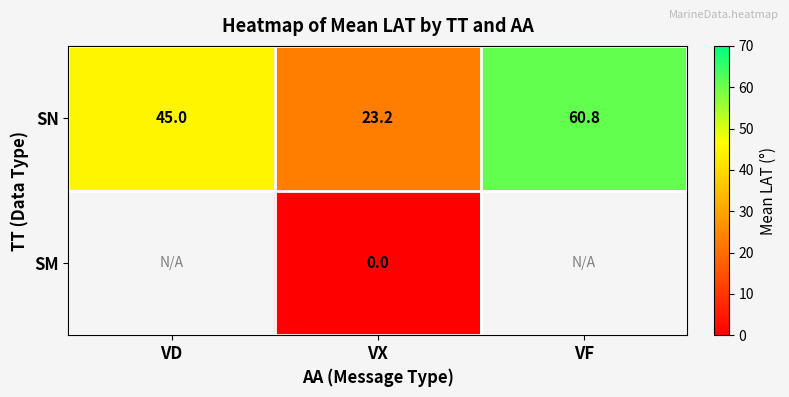

Read the SN value at VF.

60.8